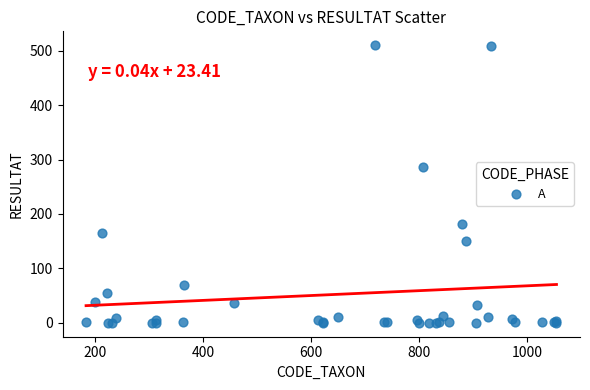

What Y value in the scatter plot is closest to 255?

286